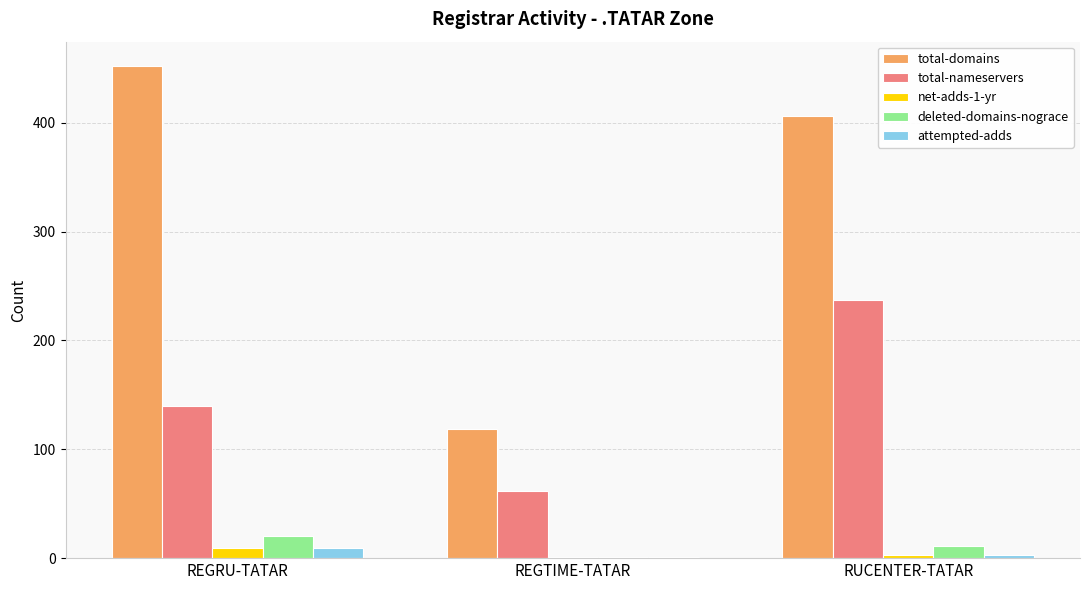

Which category has the highest value across all series?

REGRU-TATAR